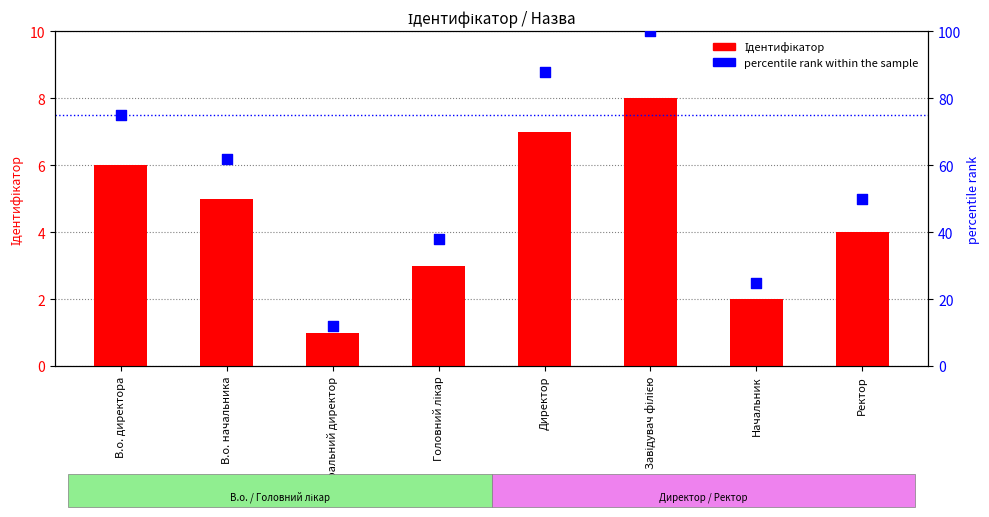

Which series has the largest total across all categories?

percentile rank within the sample